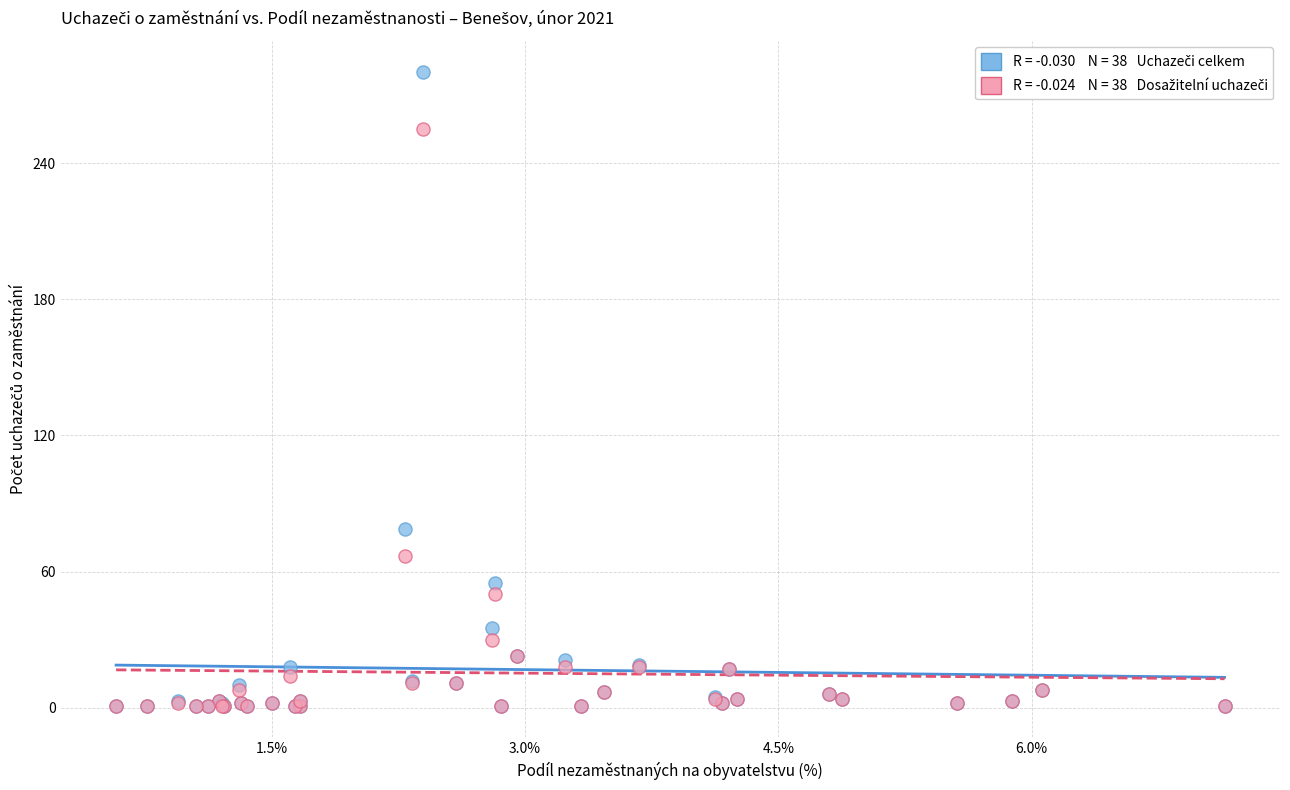

Across all series, what Y value is closest to 140?

79